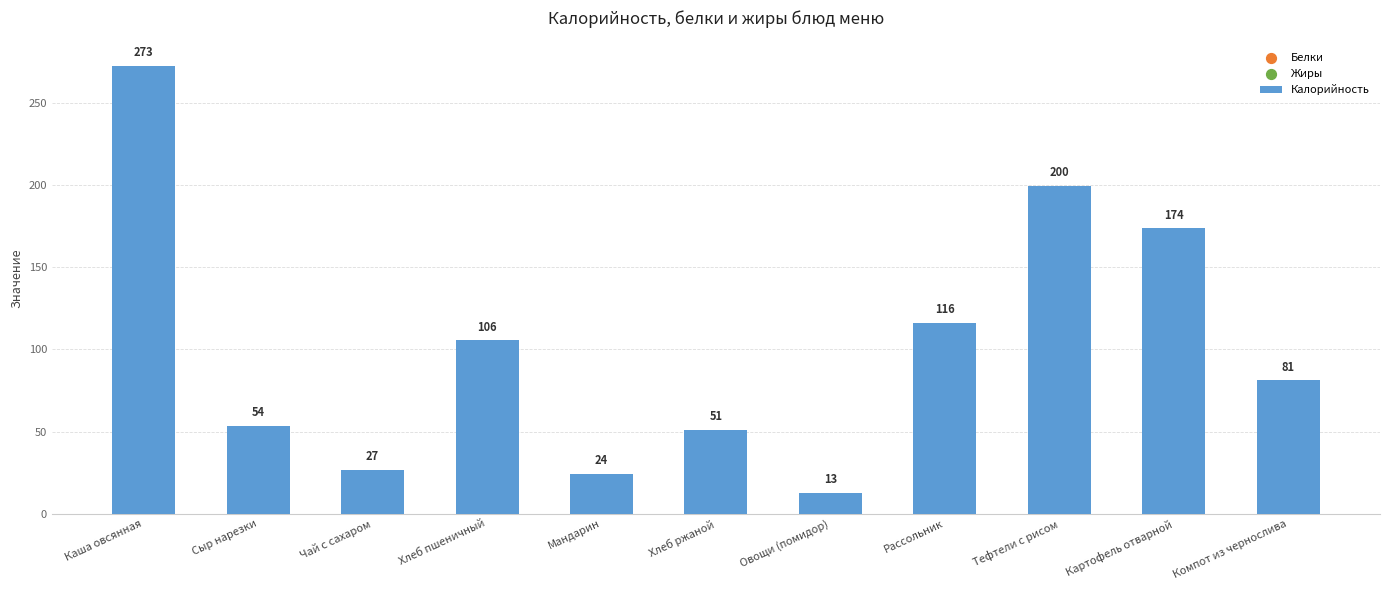

Which has a higher value, Тефтели с рисом or Хлеб пшеничный?

Тефтели с рисом